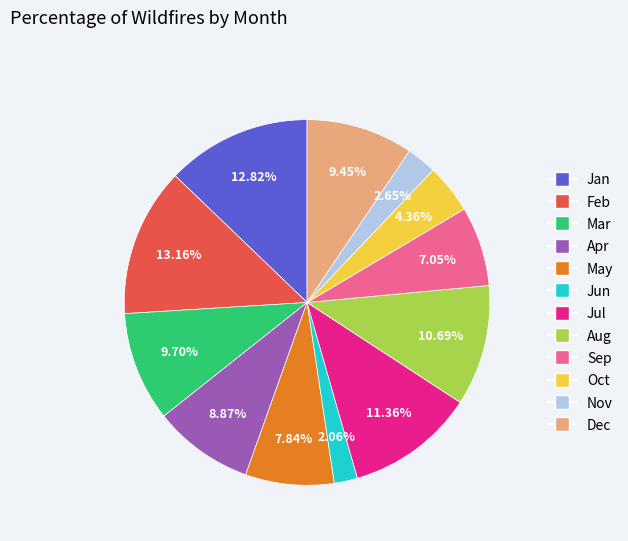

Is there any slice that represents more than half of the pie?

No